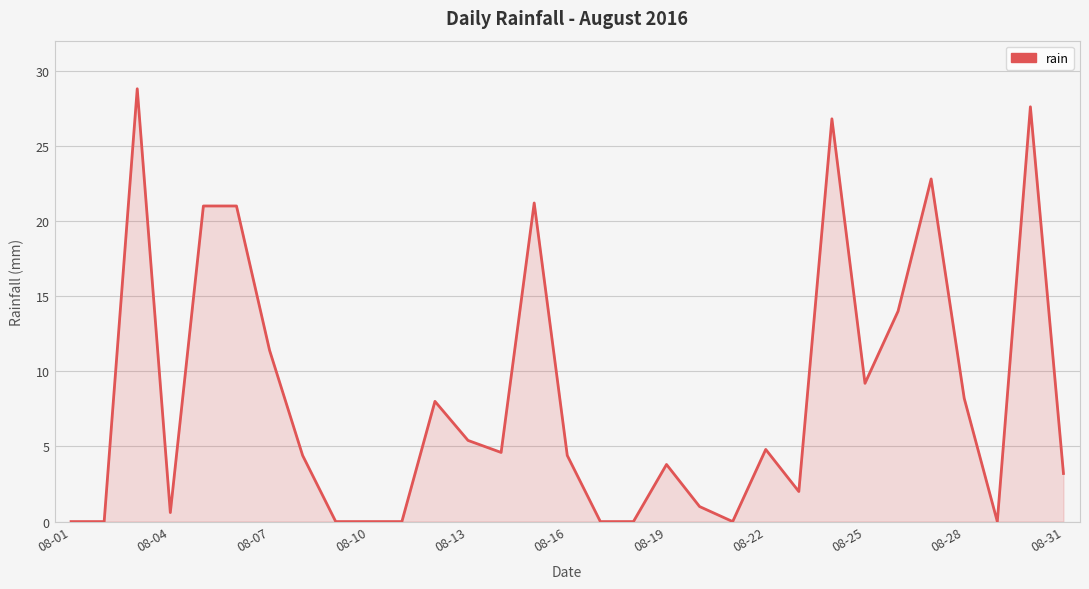

How many lines are shown in the chart?

1